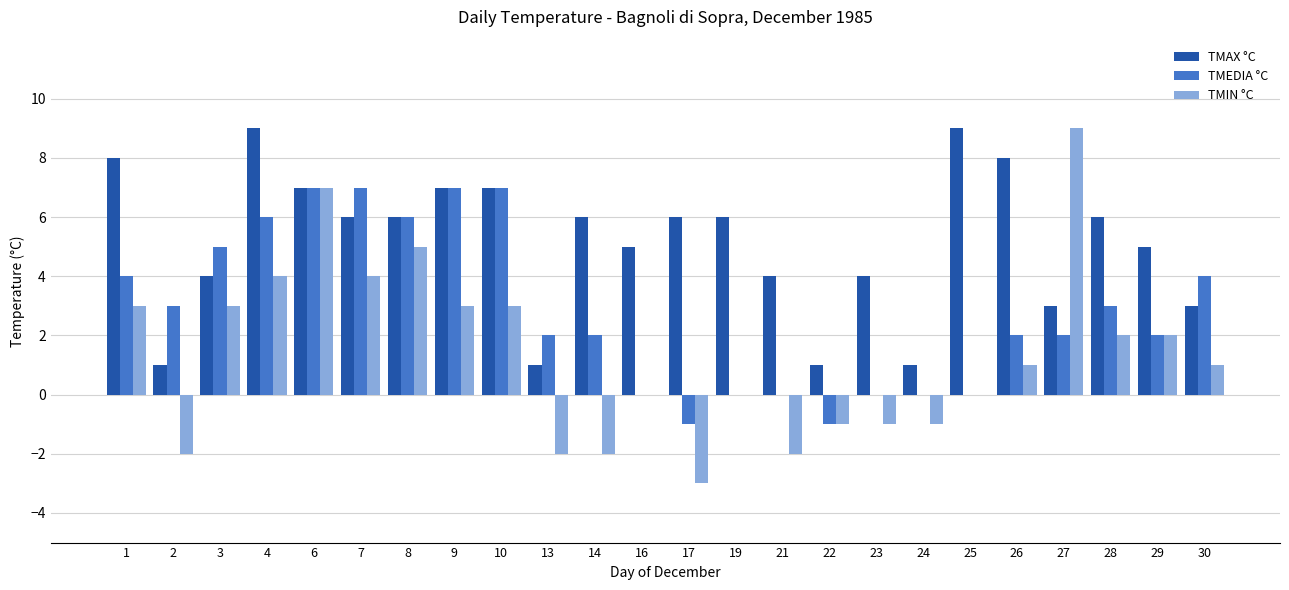

Is it true that TMIN °C equals -1 at 13?

False